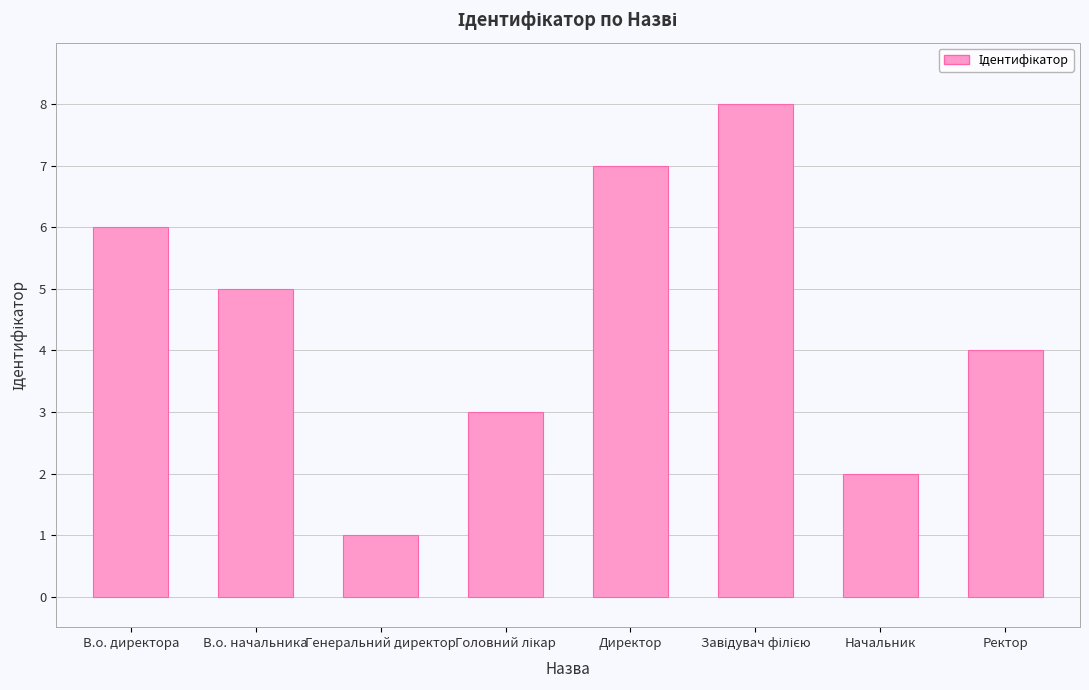

What is the difference between the maximum and minimum values?

7